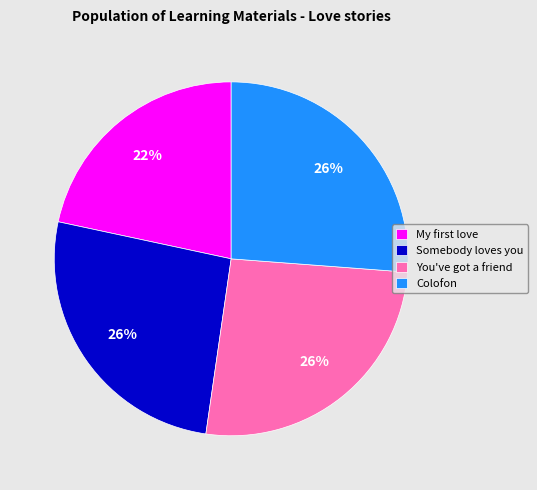

Is it true that Colofon is 26% of the pie?

True